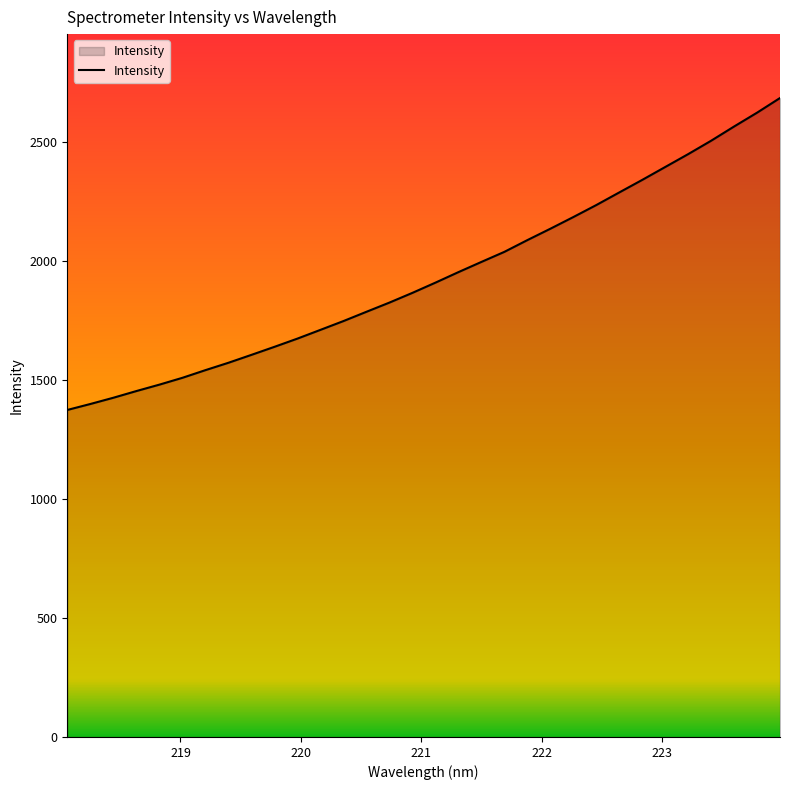

What is the minimum value shown in the chart?

1374.1